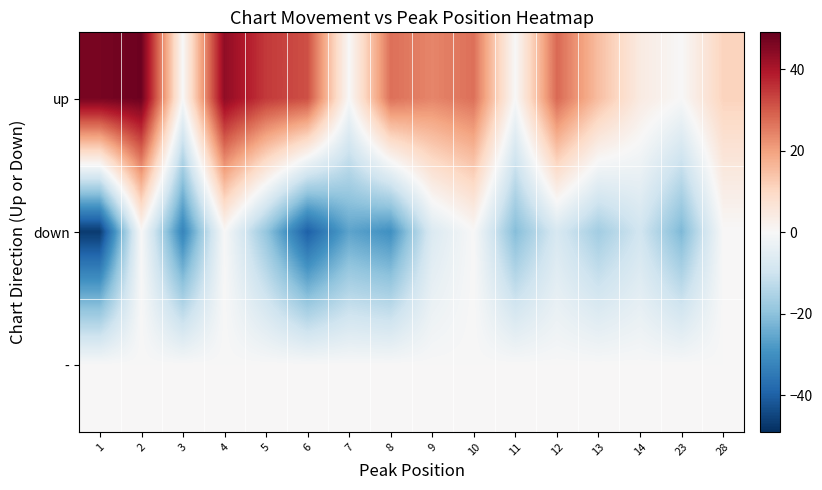

At which category is the sum across all series the highest?

2